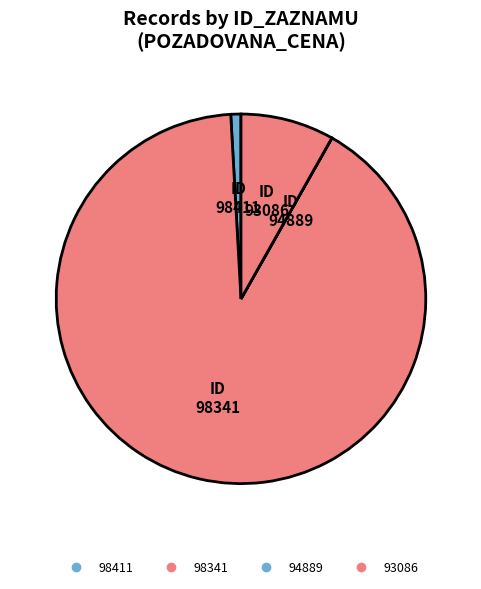

What is the ratio of the value at 98341 to the value at 98411?

102.7